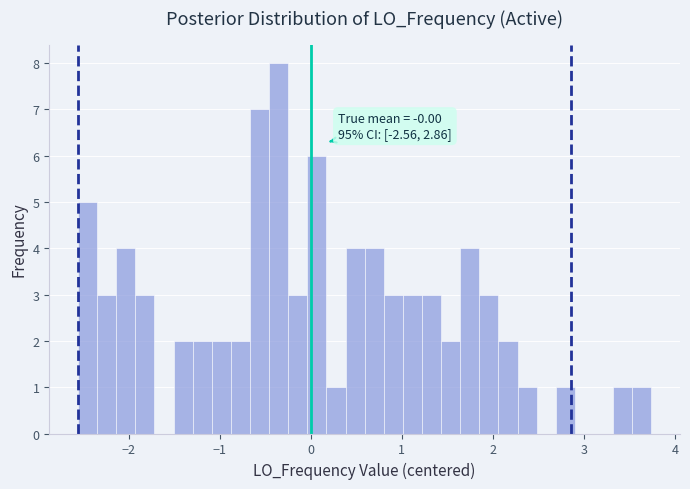

Around what value on the x-axis is the tallest bar? Give the approximate position of its centre, as read against the axis.

-0.4